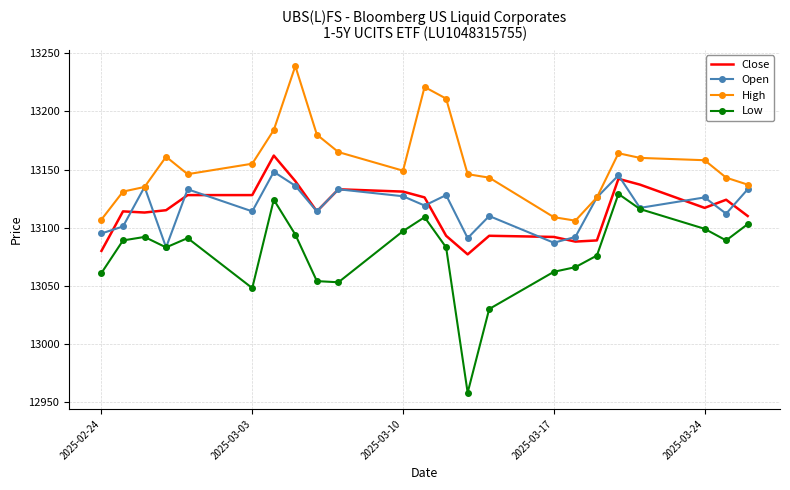

What is the difference between the maximum and second lowest values in the Low series?

99